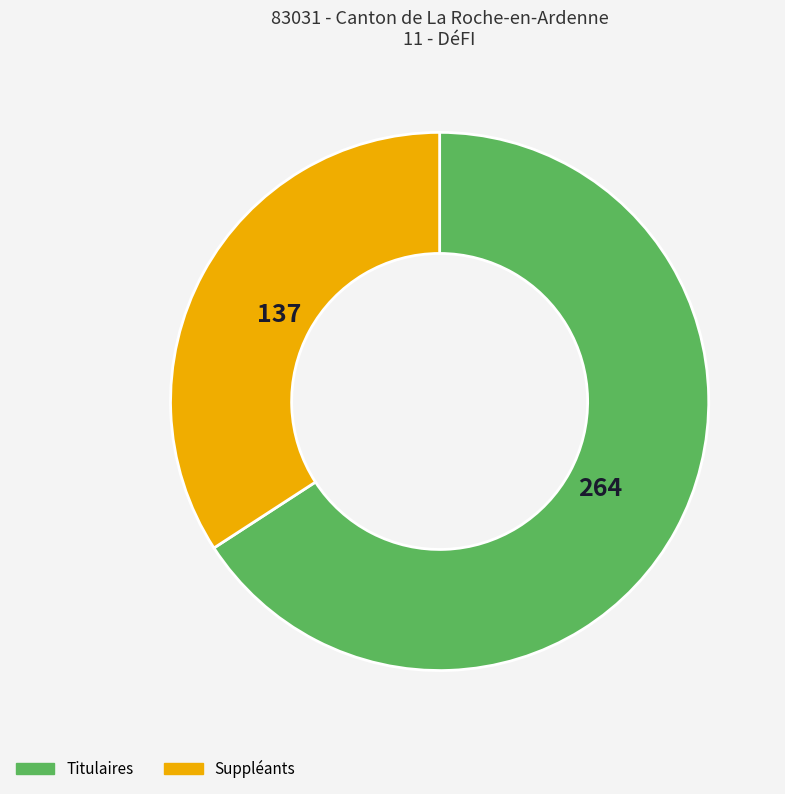

Does Titulaires represent more than half of the total?

Yes